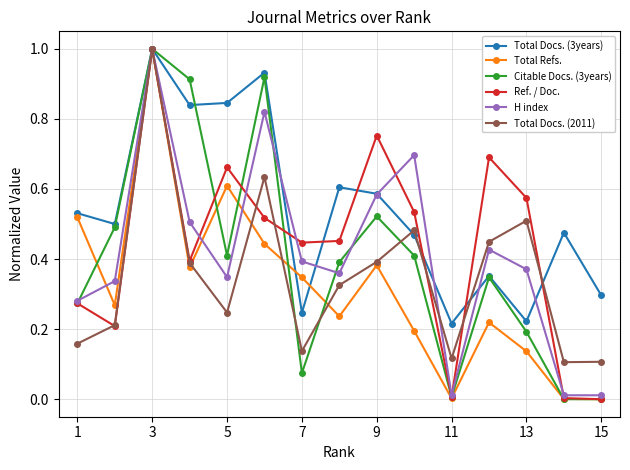

True or false: Total Docs. (3years) has more than 0 points higher than both neighbors.

True